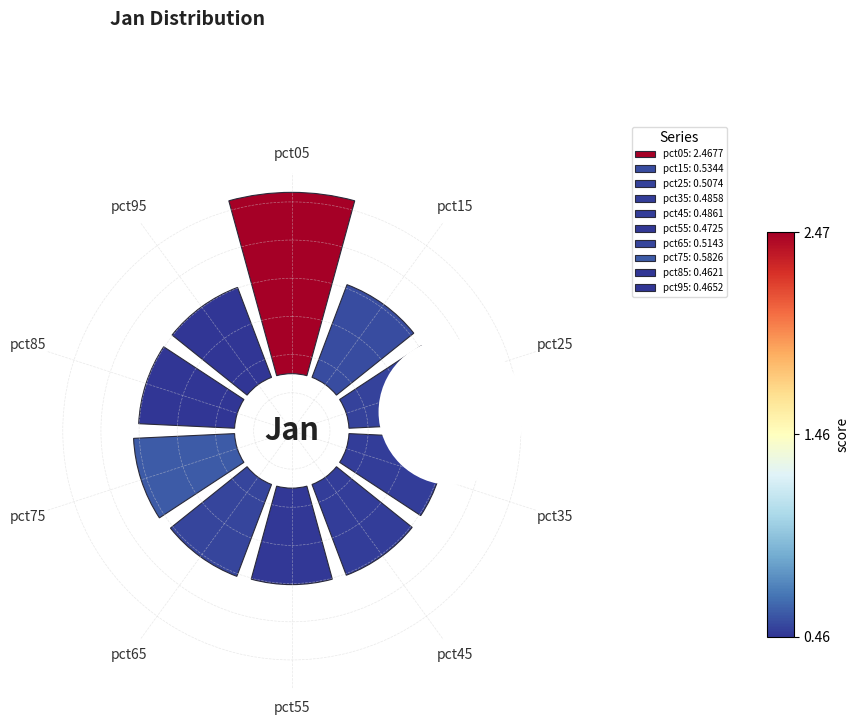

Which category has the biggest portion of the pie?

pct05